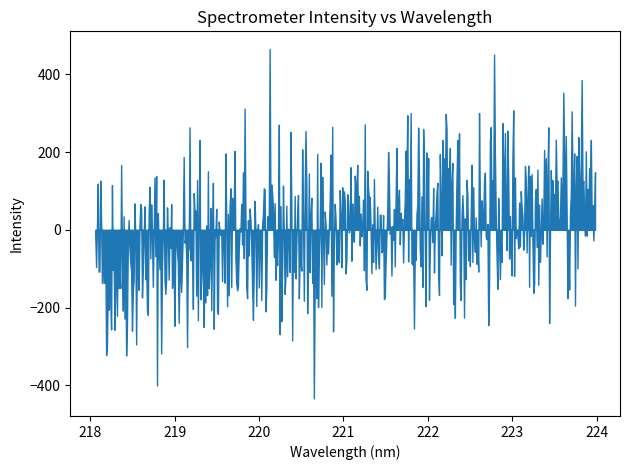

What is the difference between the maximum and minimum values?

899.5